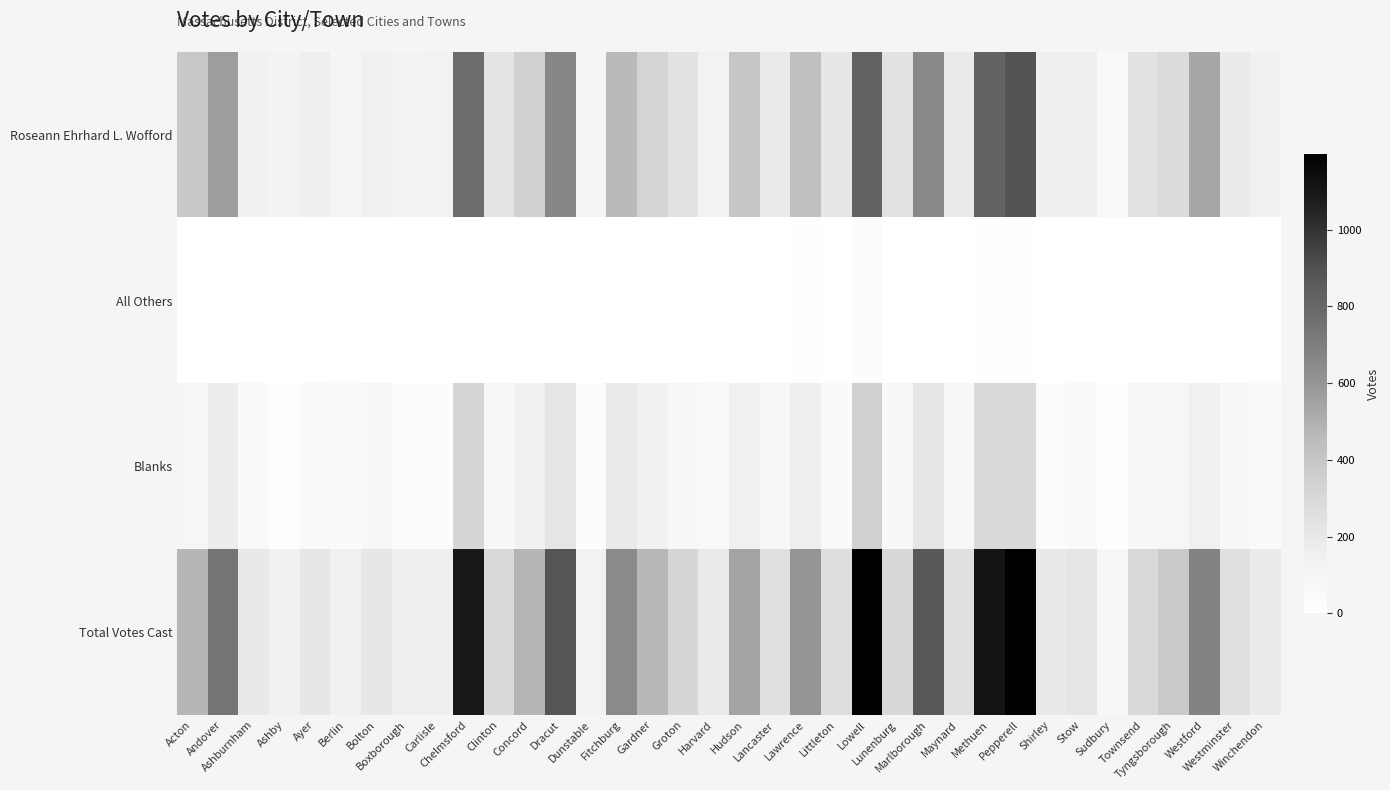

What is the total value across all series at Methuen?

2220